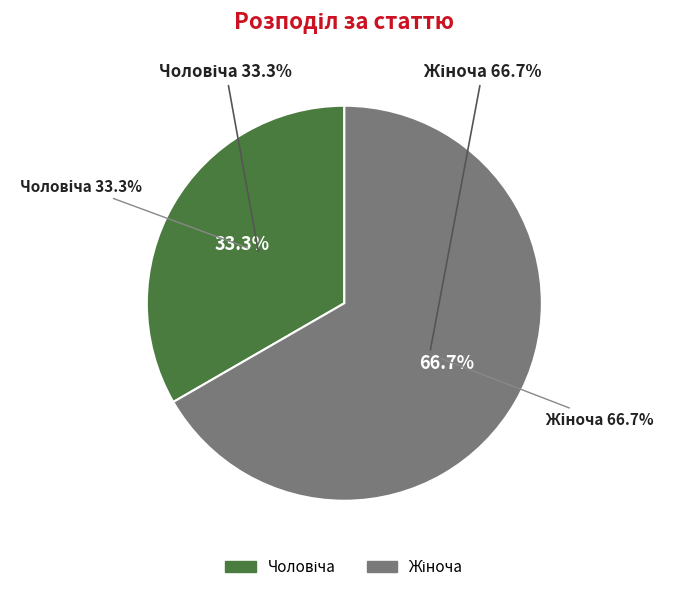

What percentage is the Чоловіча slice, to the nearest percent?

33%